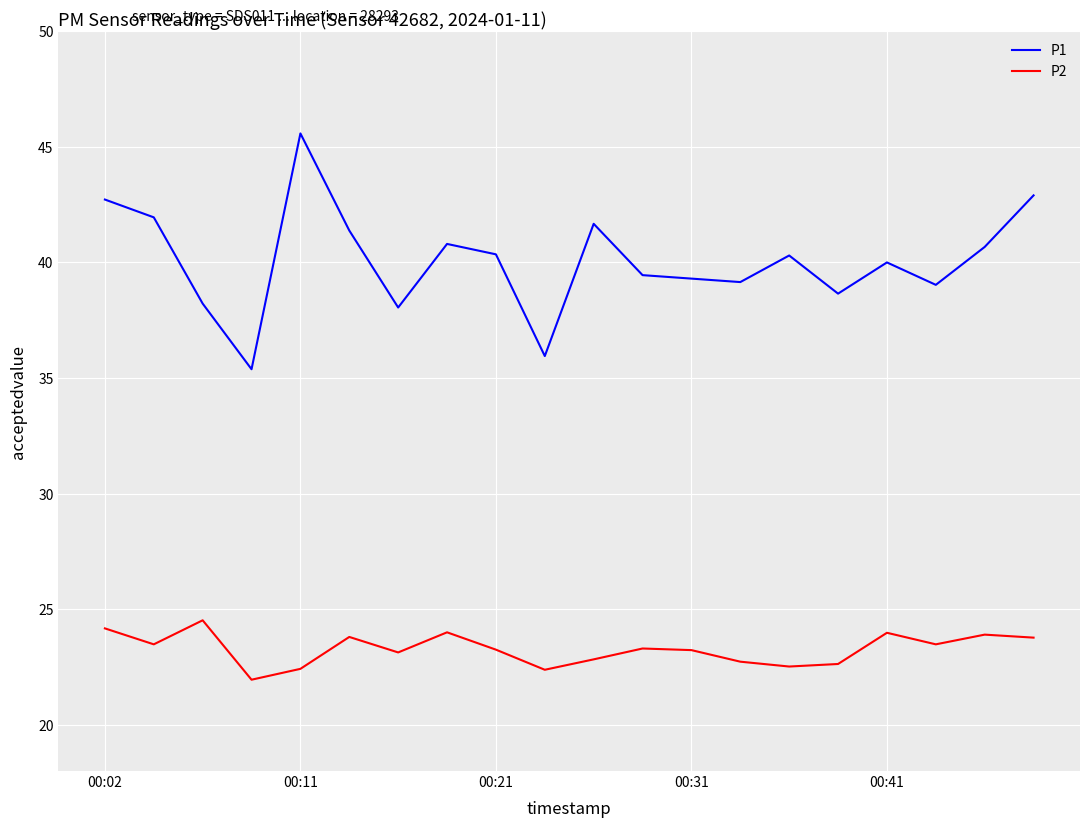

What are all the series names shown in the legend?

P1, P2